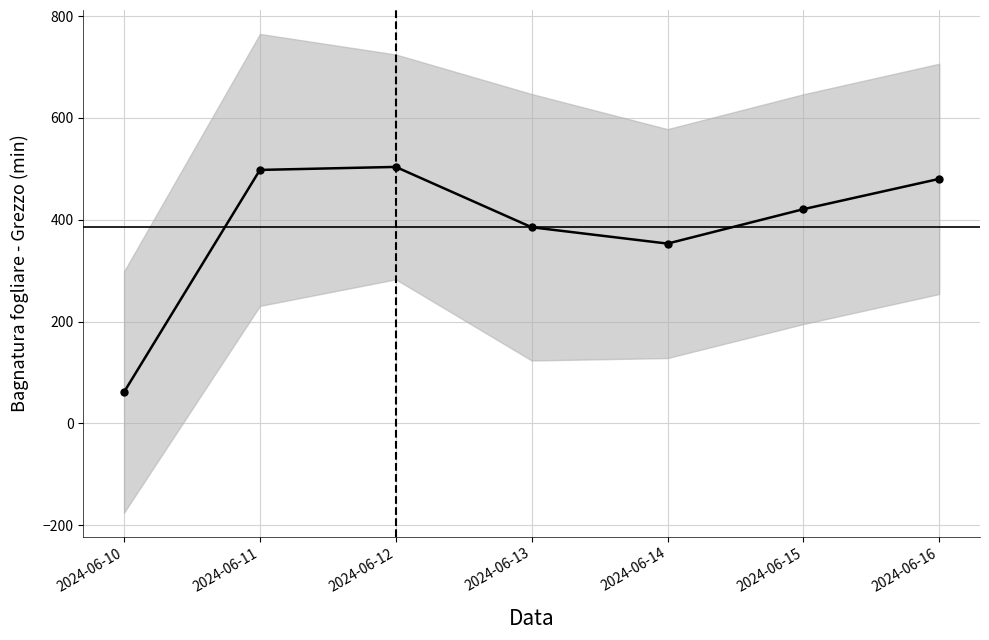

Between 2024-06-14 and 2024-06-16, which is larger?

2024-06-16